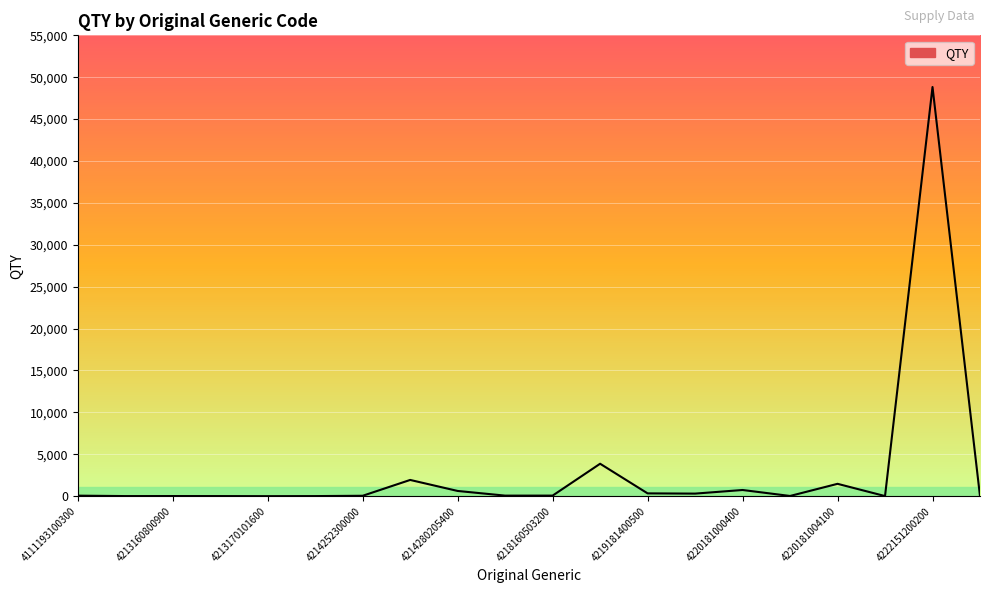

What is the difference between the maximum and minimum values?

48830